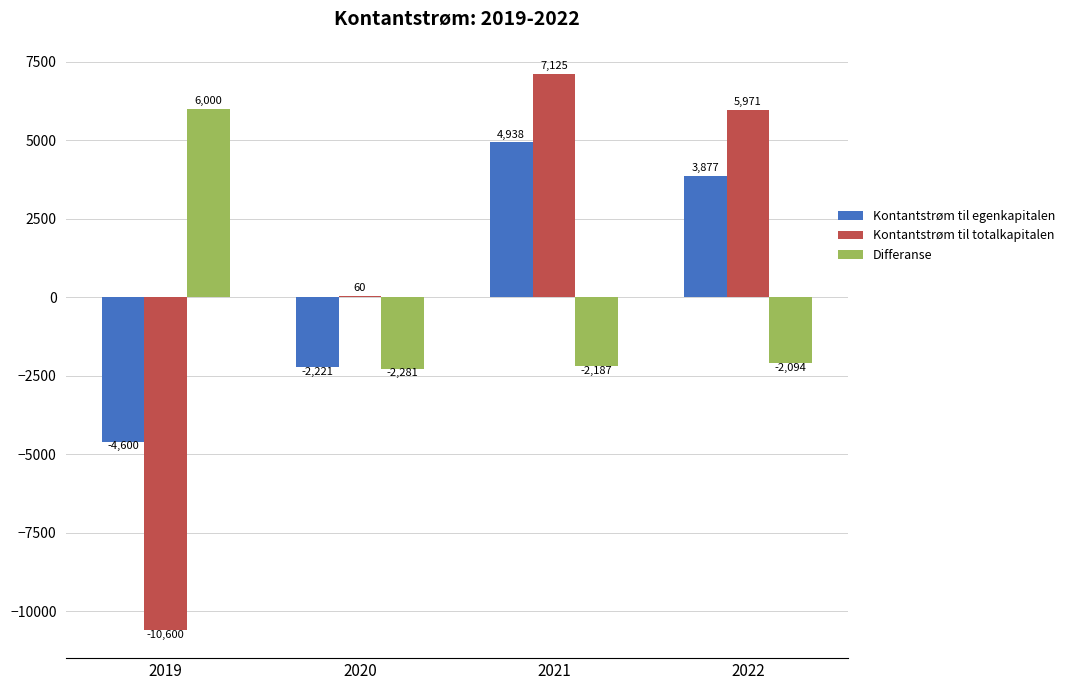

What is the value of the Kontantstrøm til totalkapitalen bar at the 1st from the left?

-10600